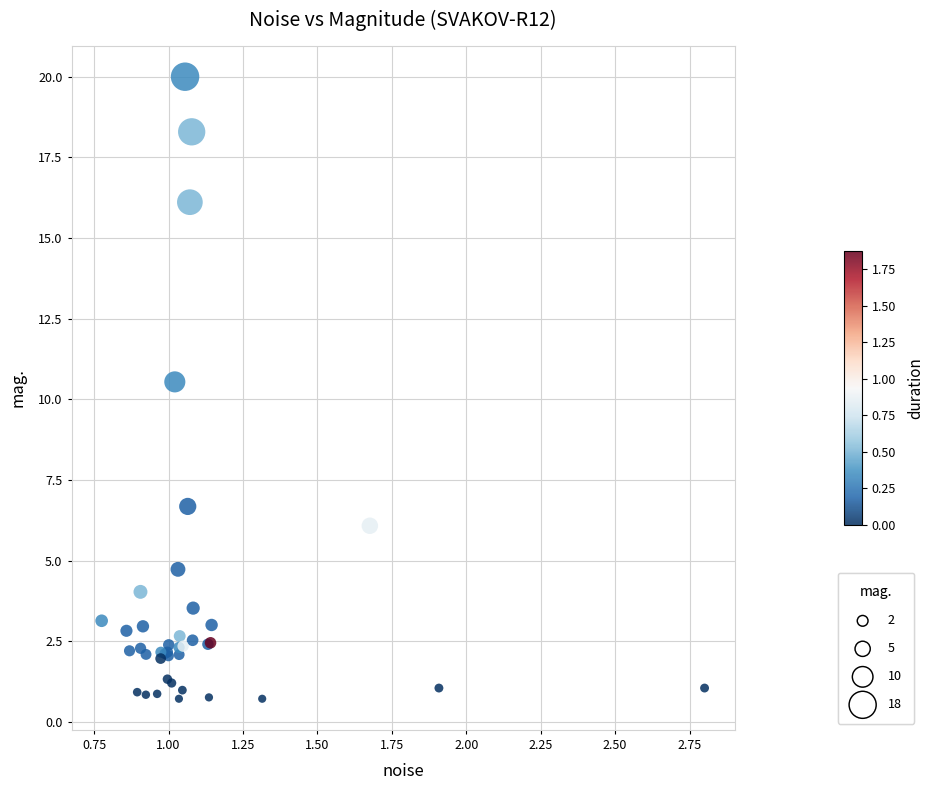

What Y value in the scatter plot is closest to 10?

10.5